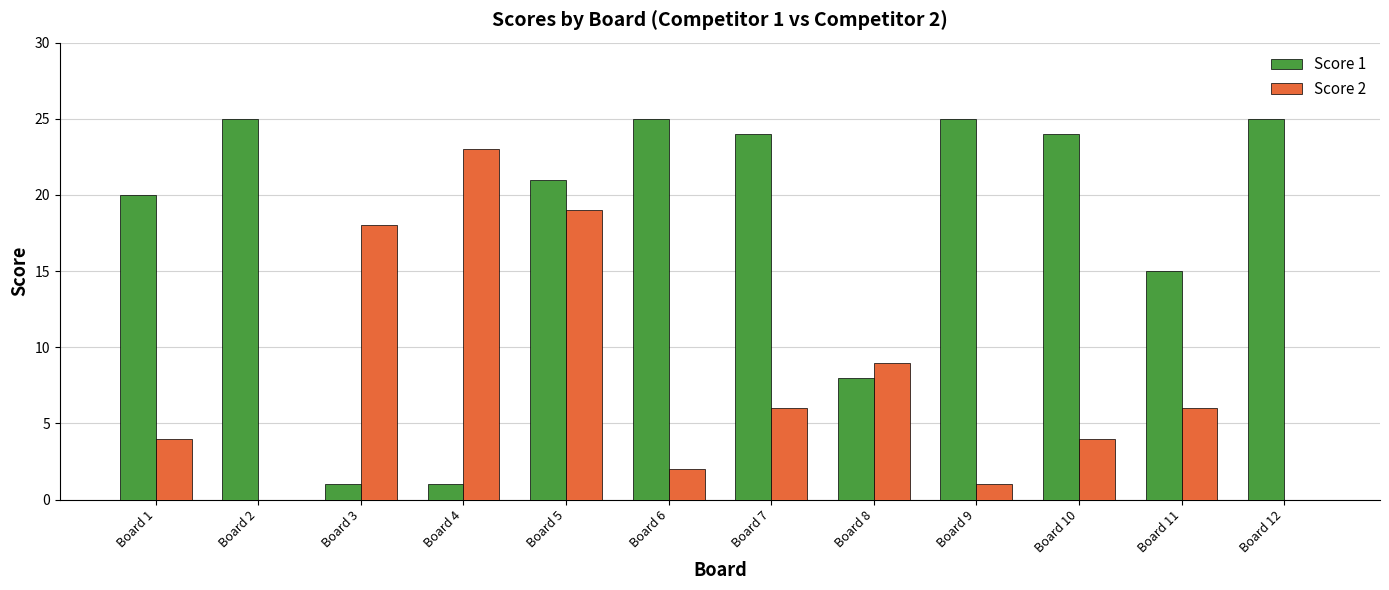

Are the bars grouped side by side (vs. stacked)?

Yes